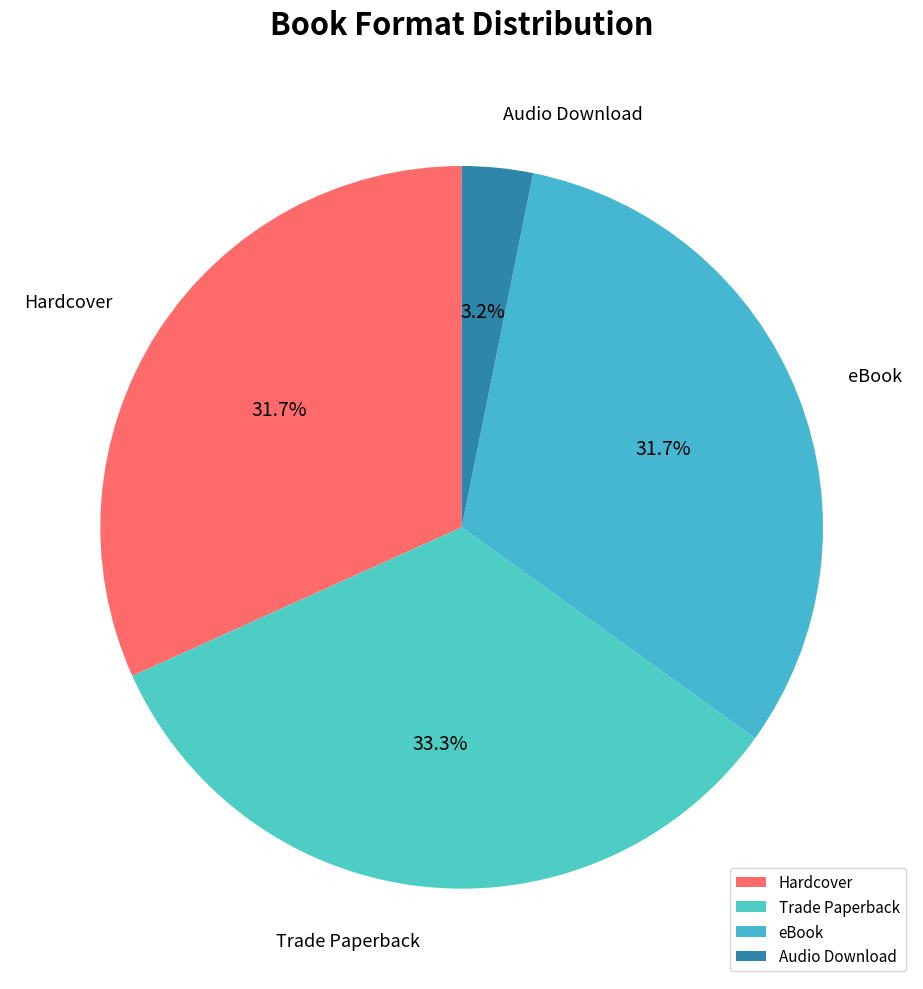

What percentage is the eBook slice, to the nearest percent?

32%